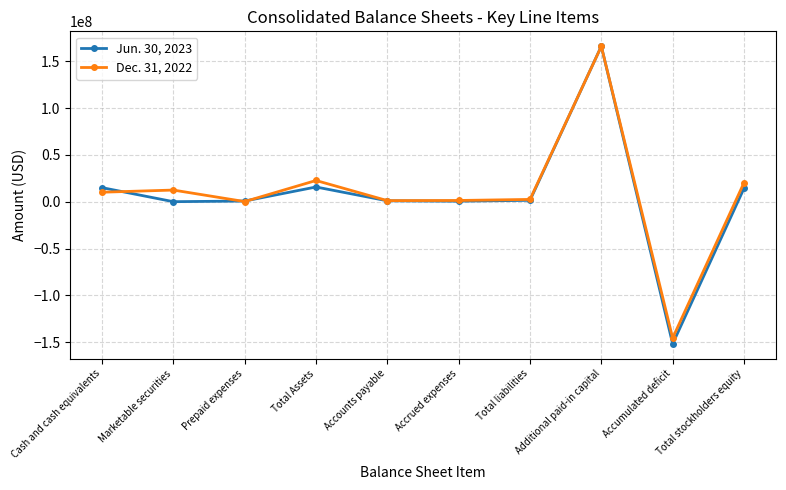

Between which two adjacent categories do Jun. 30, 2023 and Dec. 31, 2022 first intersect?

Cash and cash equivalents and Marketable securities